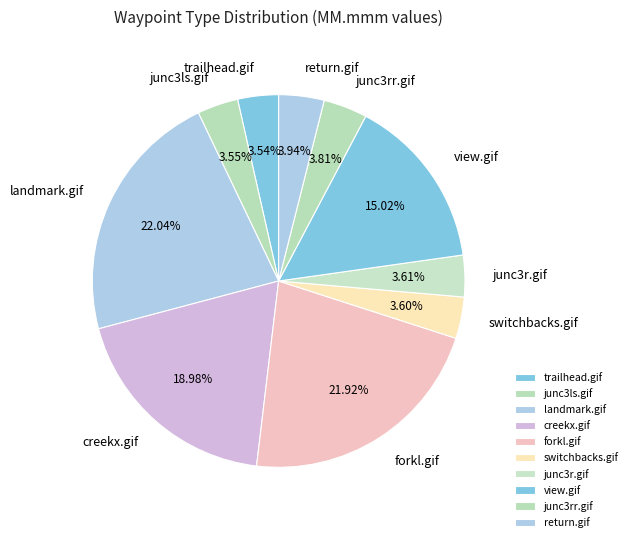

Count the number of slices in the pie.

10